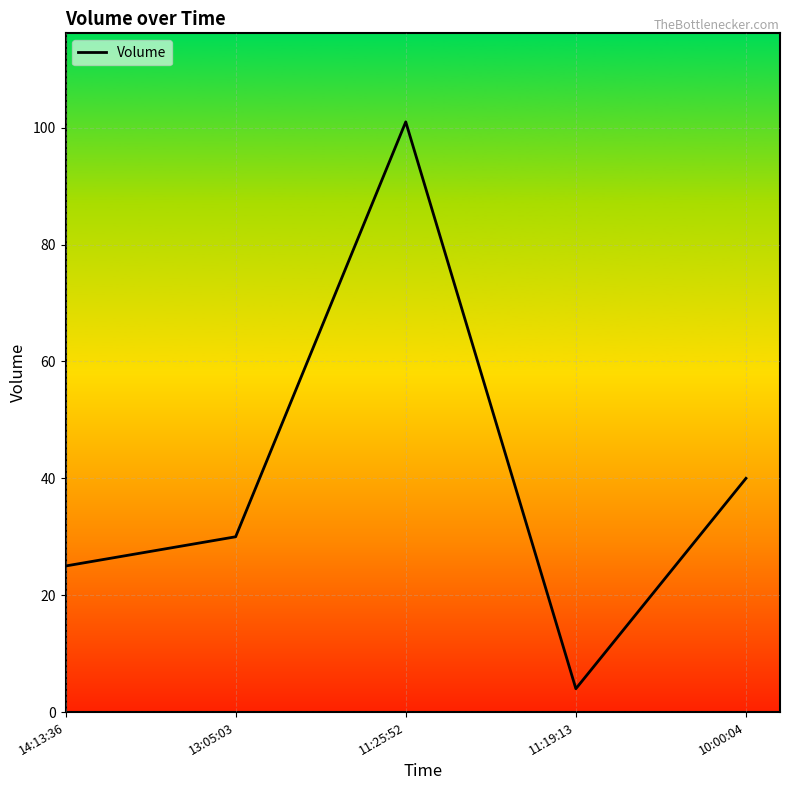

Reading right to left, extract all data points from this chart.

40	4	101	30	25